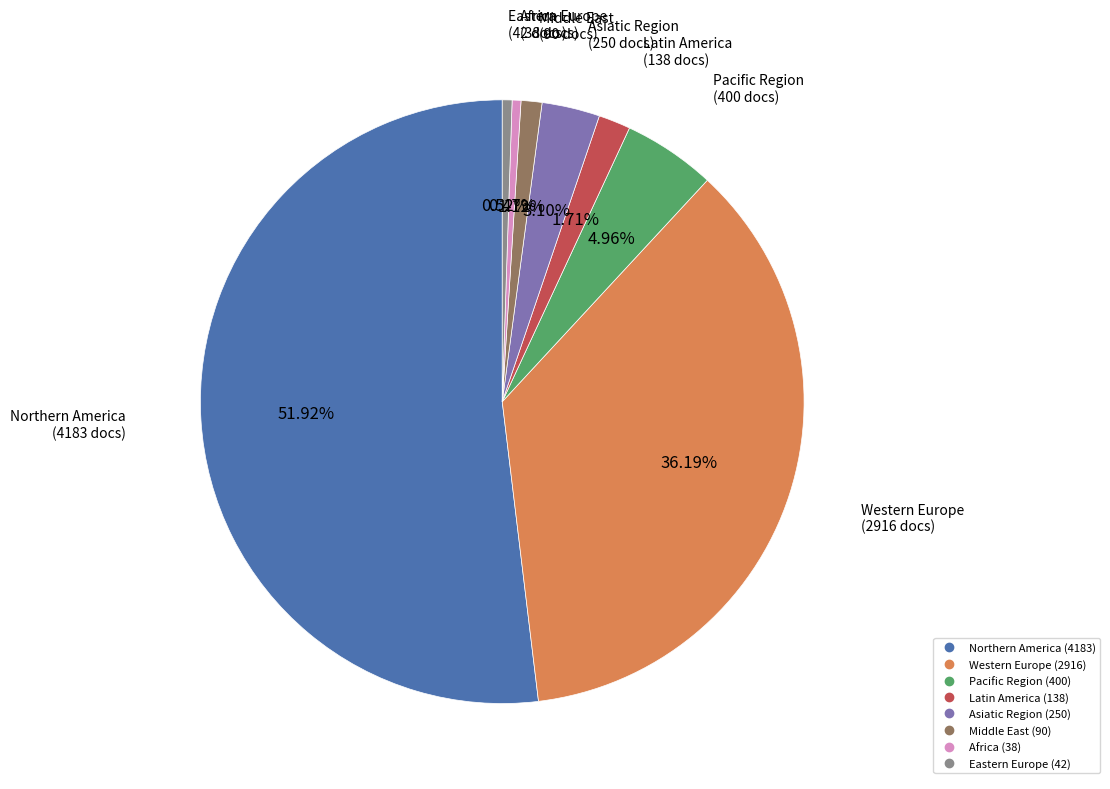

Is there a majority slice in this chart?

Yes